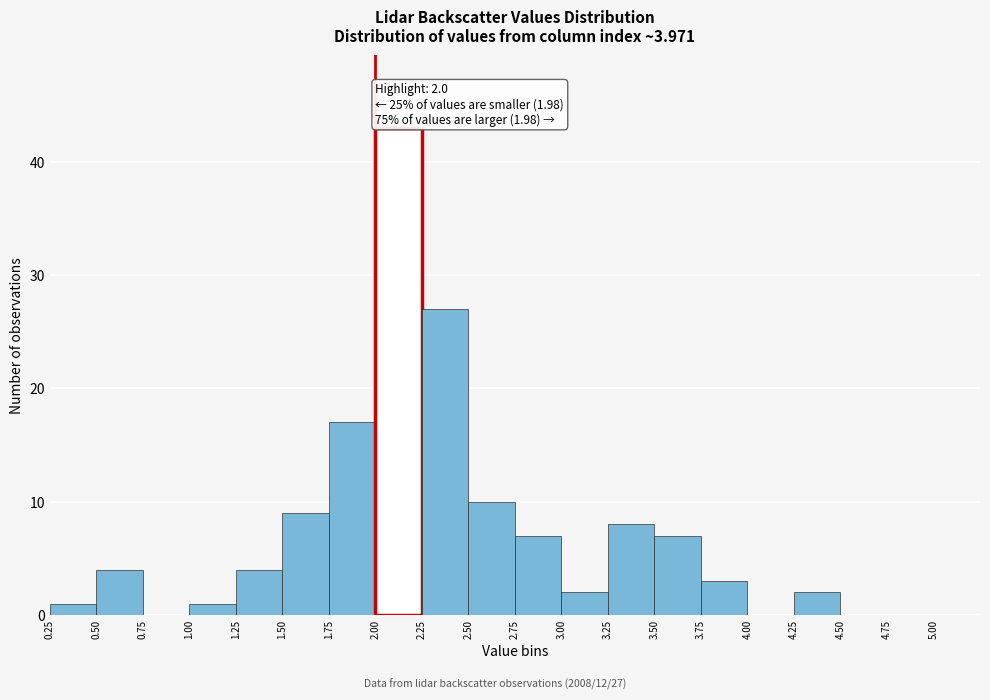

Over which range of the x-axis is the bar tallest?

2.00 to 2.25